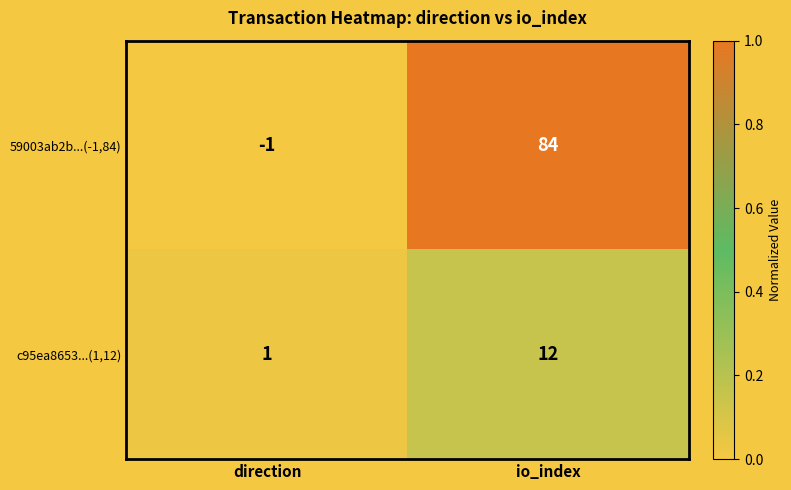

Count the number of categories in the chart.

2